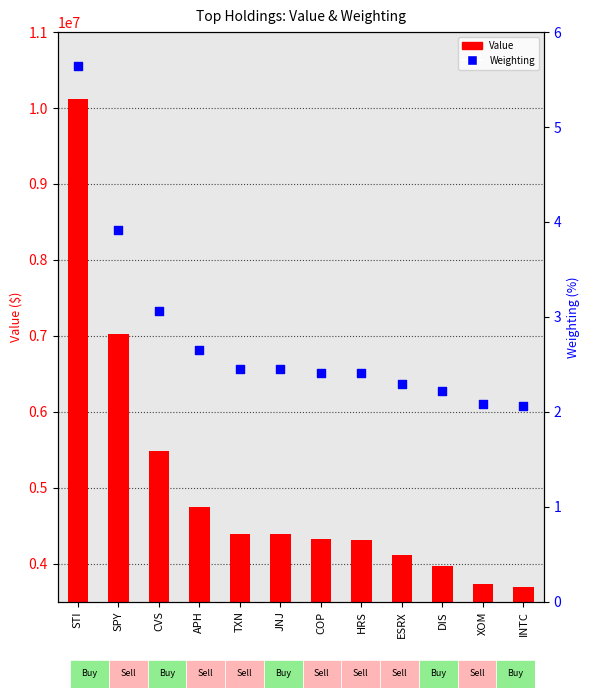

At which category is the sum across all series the highest?

STI